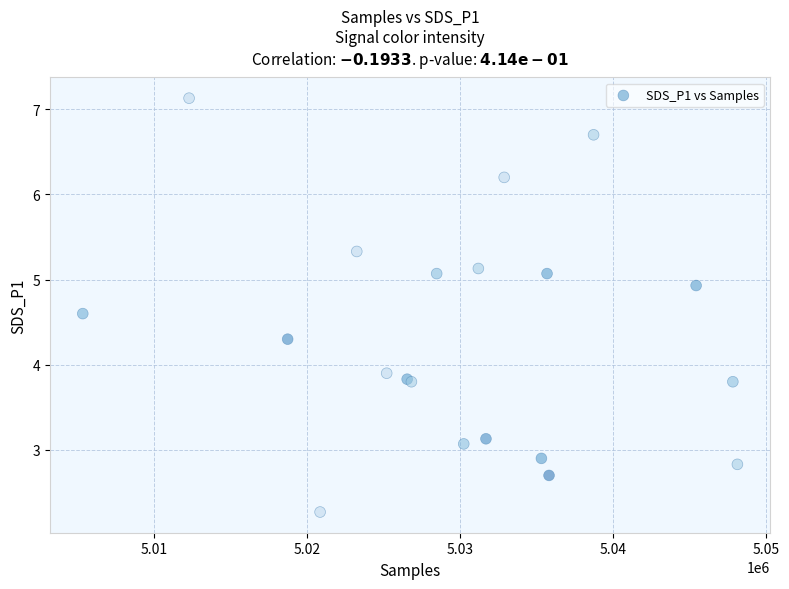

What Y value in the scatter plot is closest to 4?

3.9